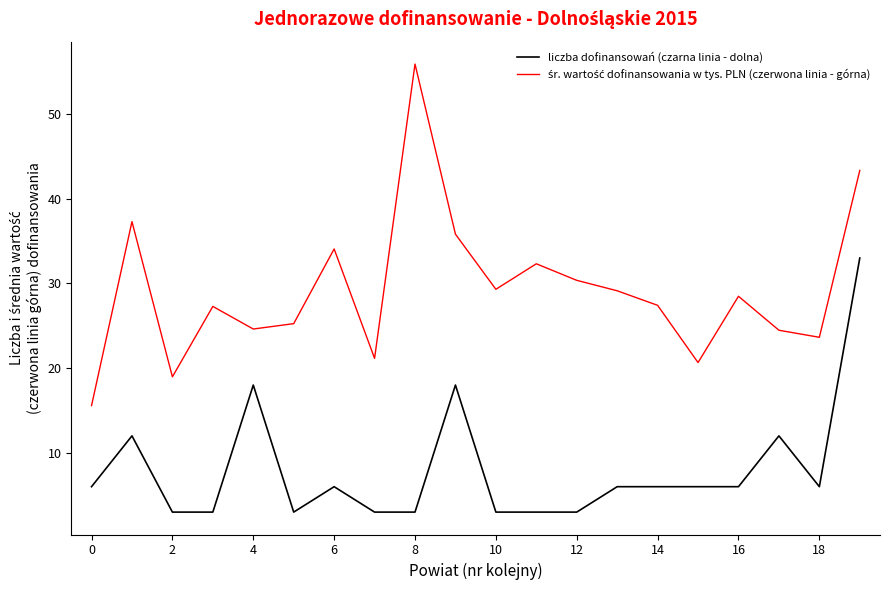

What is the greatest value displayed?

55.9